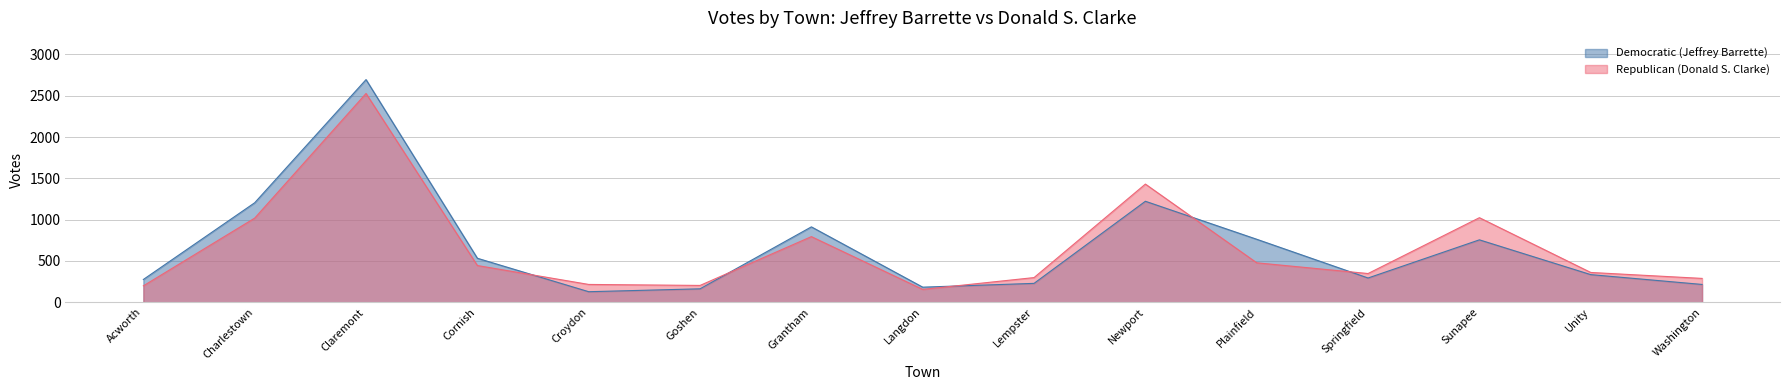

Reading right to left, extract all data points from this chart.

Democratic (Jeffrey Barrette): Washington=215	Unity=334	Sunapee=755	Springfield=293	Plainfield=762	Newport=1222	Lempster=228	Langdon=182	Grantham=912	Goshen=162	Croydon=127	Cornish=532	Claremont=2695	Charlestown=1204	Acworth=275
Republican (Donald S. Clarke): Washington=288	Unity=360	Sunapee=1023	Springfield=347	Plainfield=477	Newport=1430	Lempster=298	Langdon=155	Grantham=794	Goshen=203	Croydon=215	Cornish=444	Claremont=2527	Charlestown=1018	Acworth=198